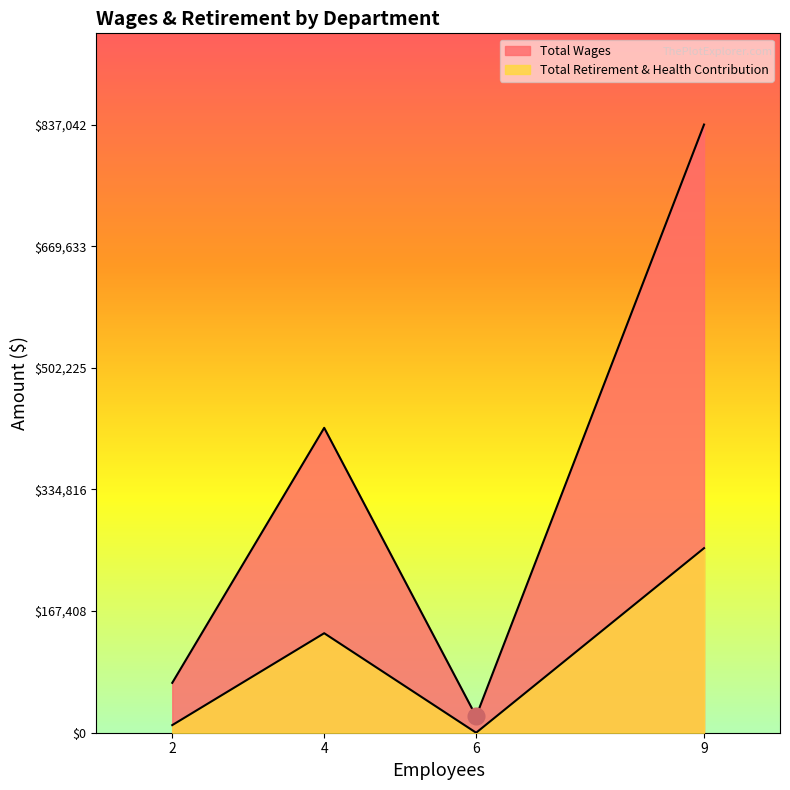

How many data points in Total Wages are less than 419628?

2